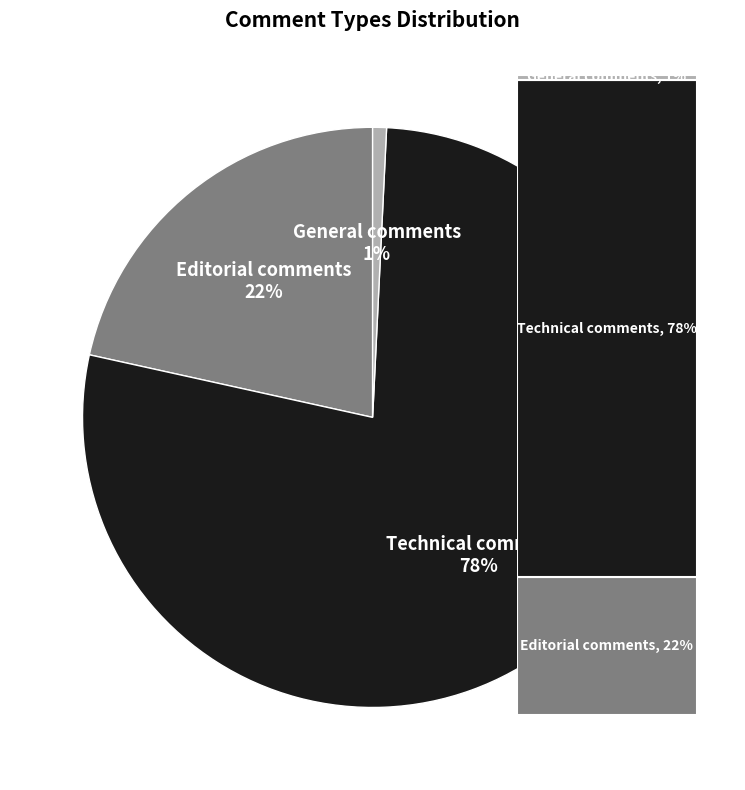

Which has a higher value, Technical comments or General comments?

Technical comments